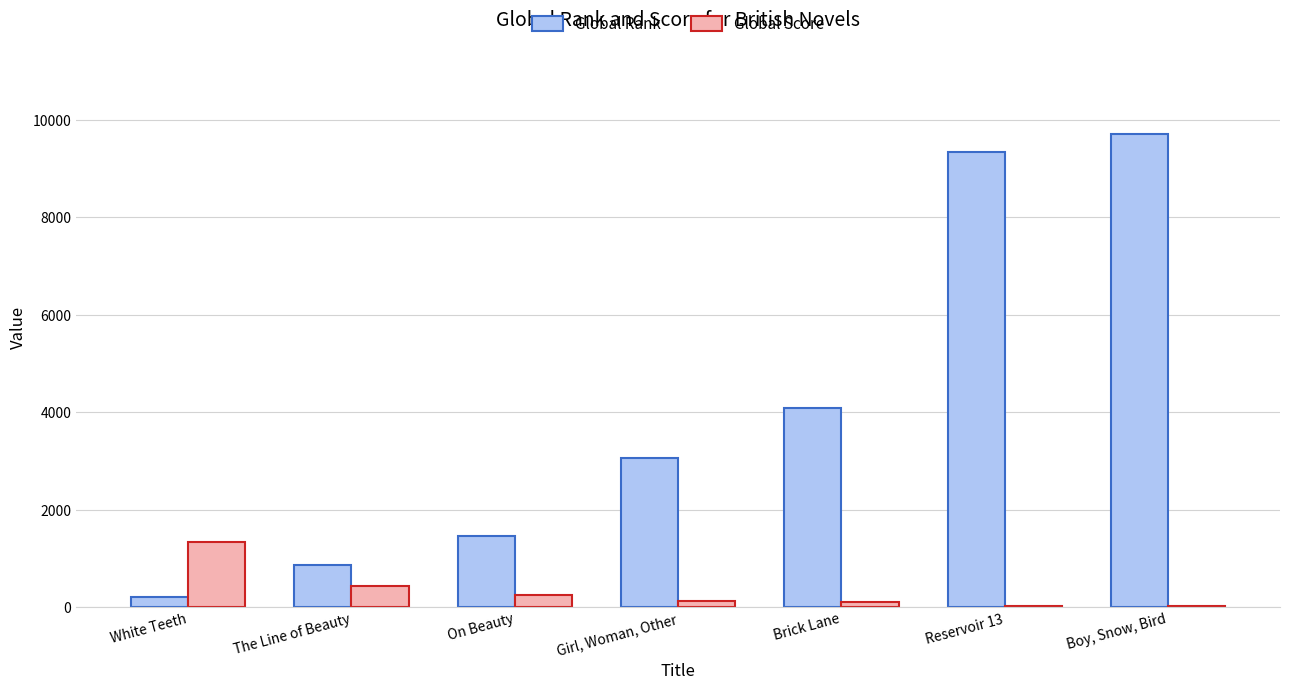

Count the number of data series in this chart.

2